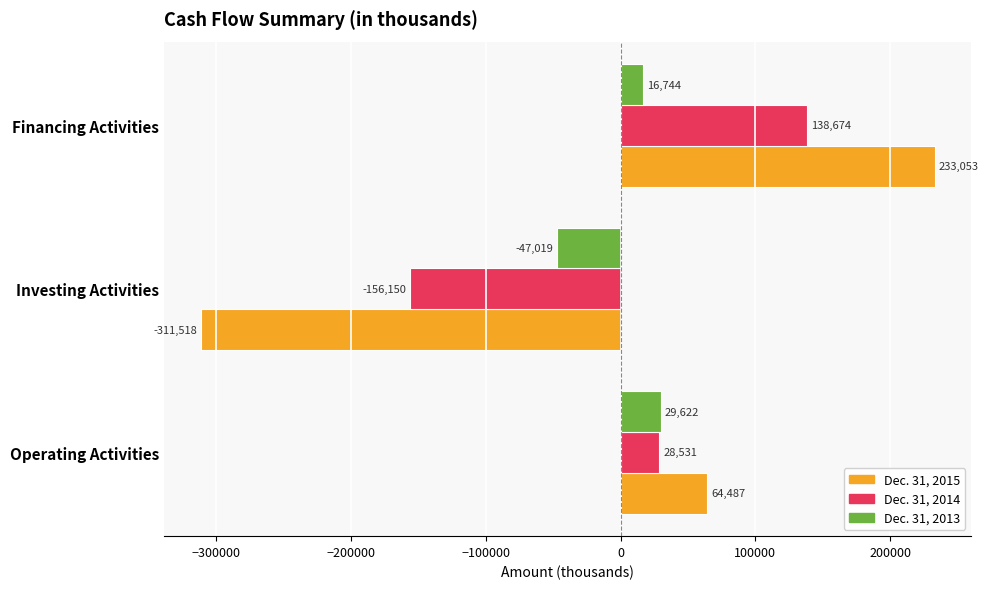

How many Dec. 31, 2015 values are between -311518 and 233053?

3